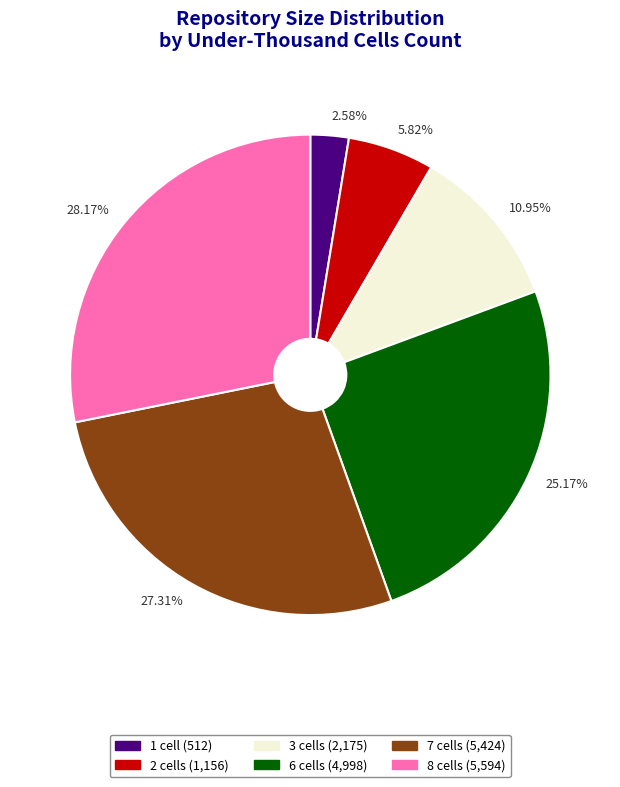

Count the number of slices in the pie.

6